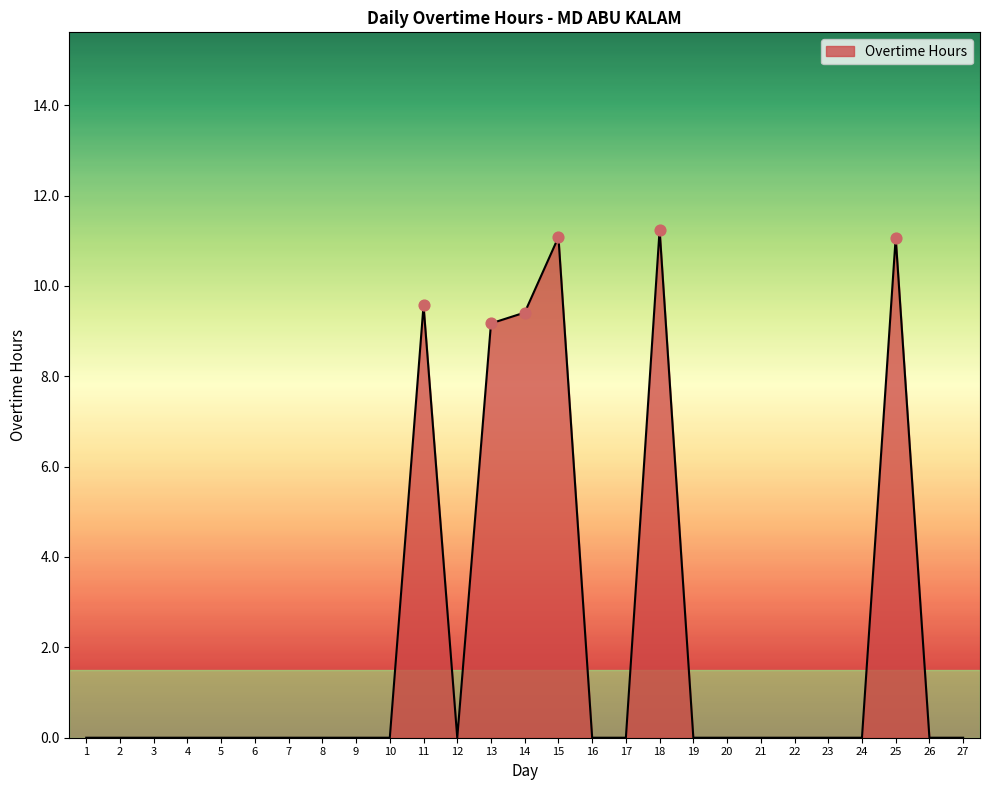

What is the change in value from 17 to 25?

+11.1